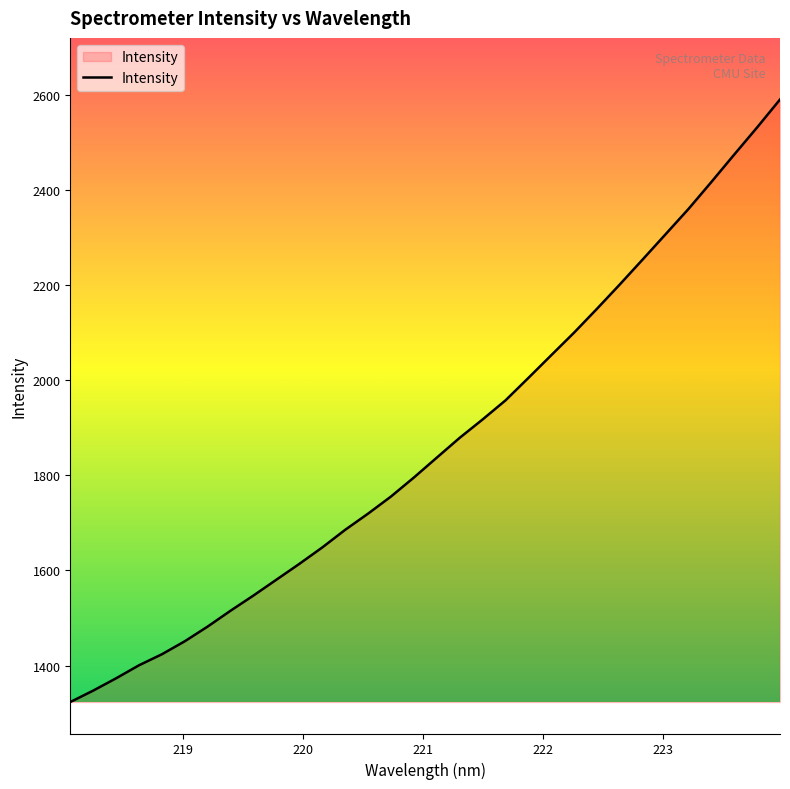

How many values are below 1837?

16